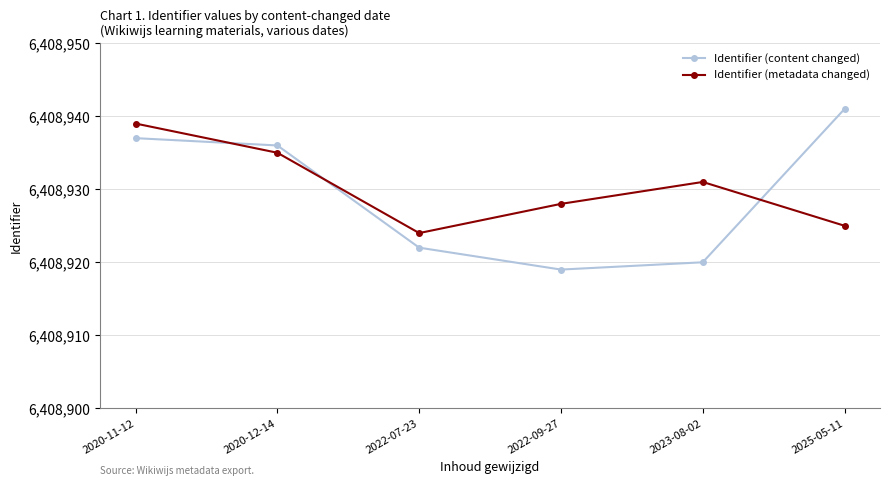

How many times do Identifier (metadata changed) and Identifier (content changed) cross each other?

3